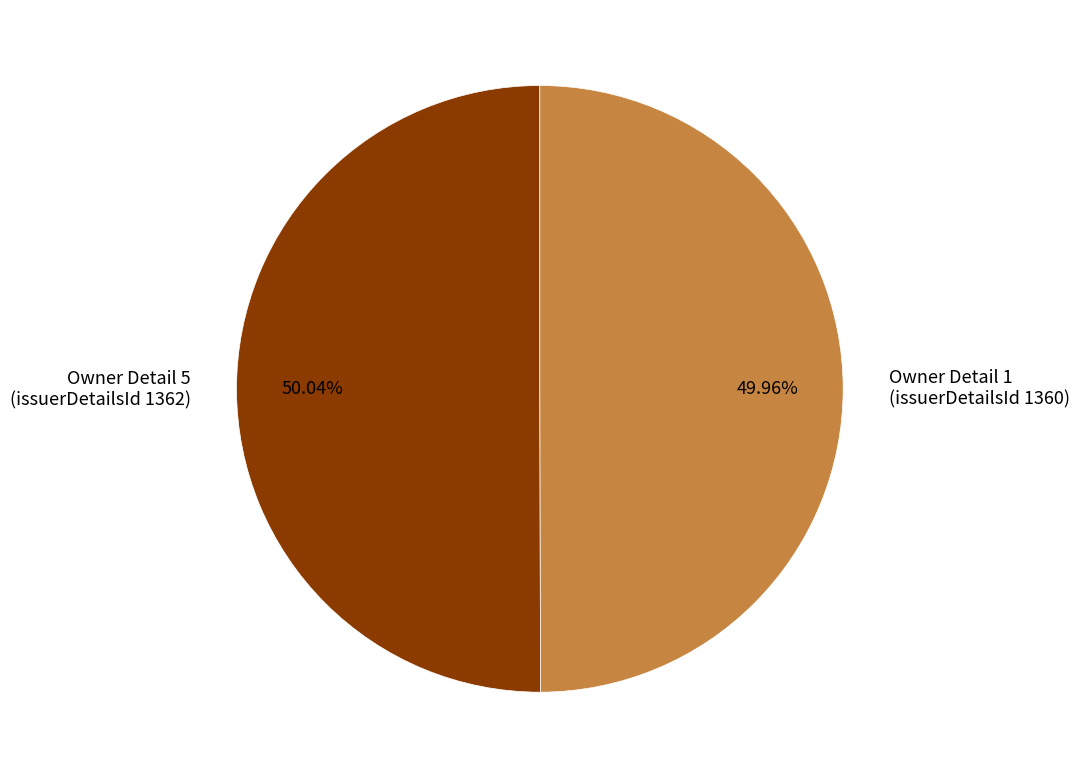

Do Owner Detail 1 (issuerDetailsId 1360) and Owner Detail 5 (issuerDetailsId 1362) together represent more than half of the pie?

Yes